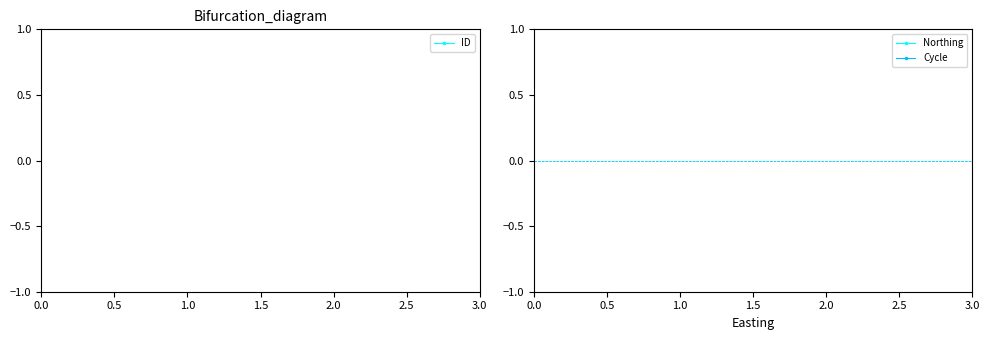

Count the number of categories in the chart.

3